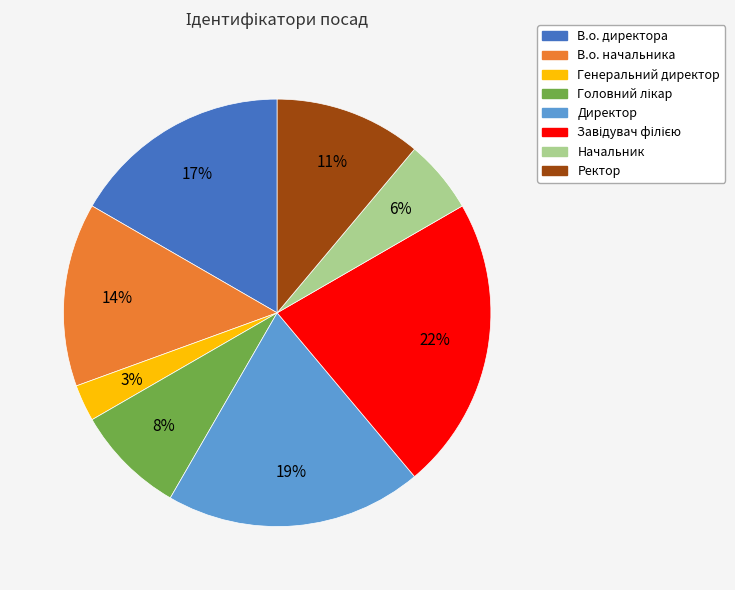

Is it true that Ректор is 3% of the pie?

False